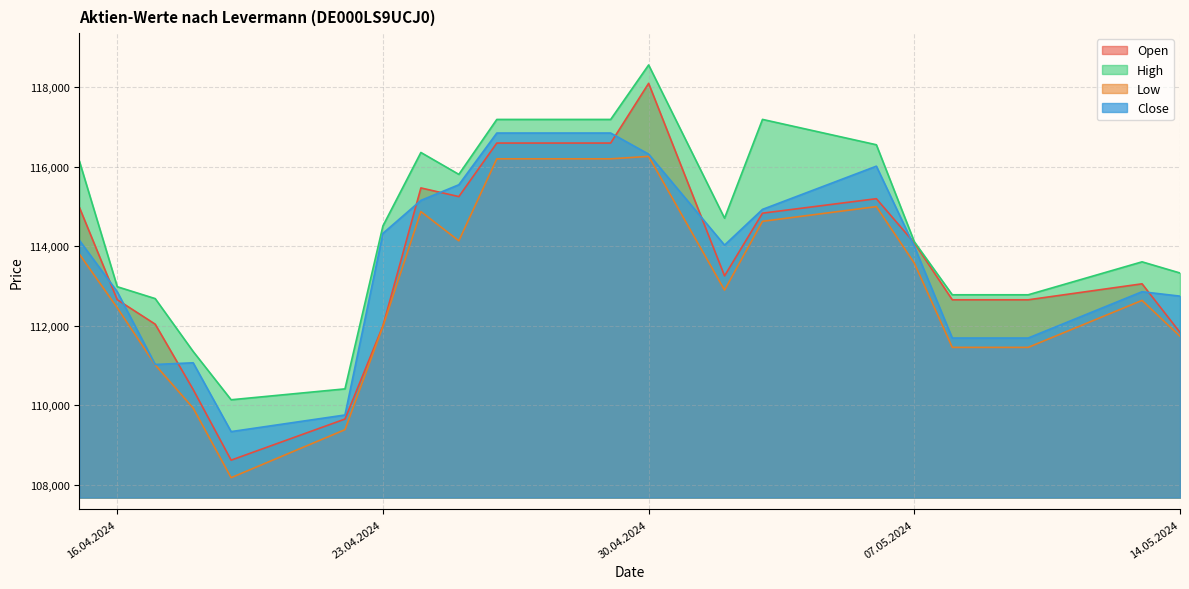

Which series ends up on top after the final intersection of Open and Close?

Close